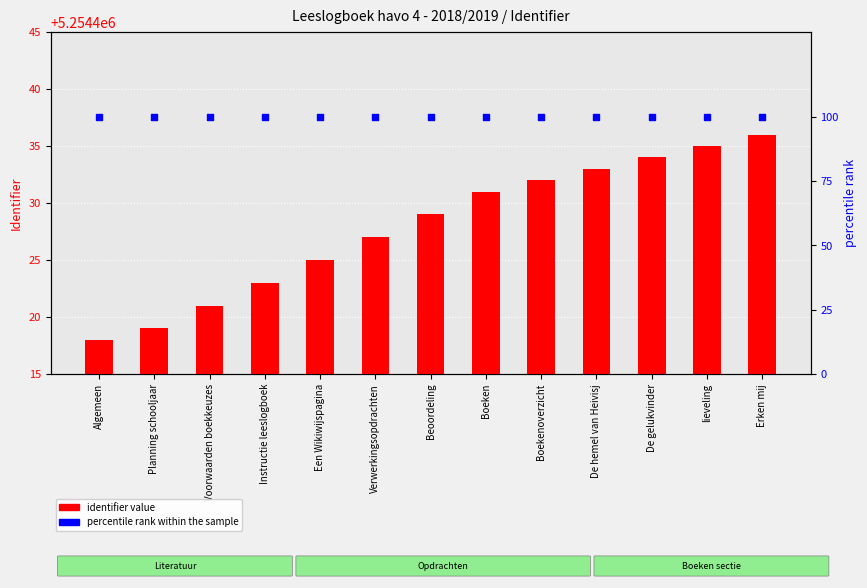

Which series has the widest spread of Y values?

identifier value